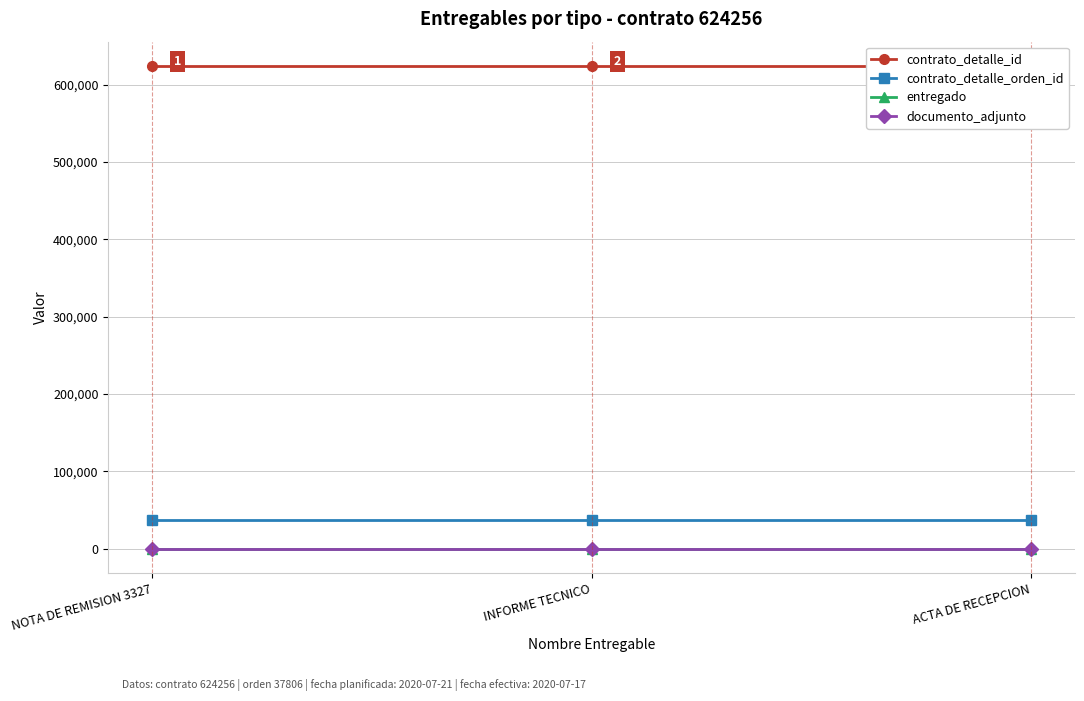

What is the label of the 3rd point from the right?

NOTA DE REMISION 3327